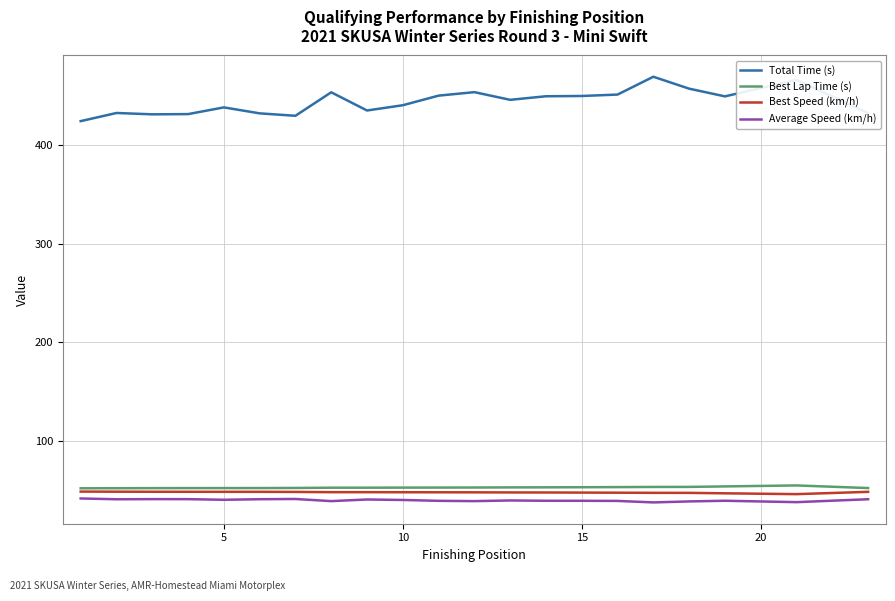

Which series has the largest range (max minus min)?

Total Time (s)